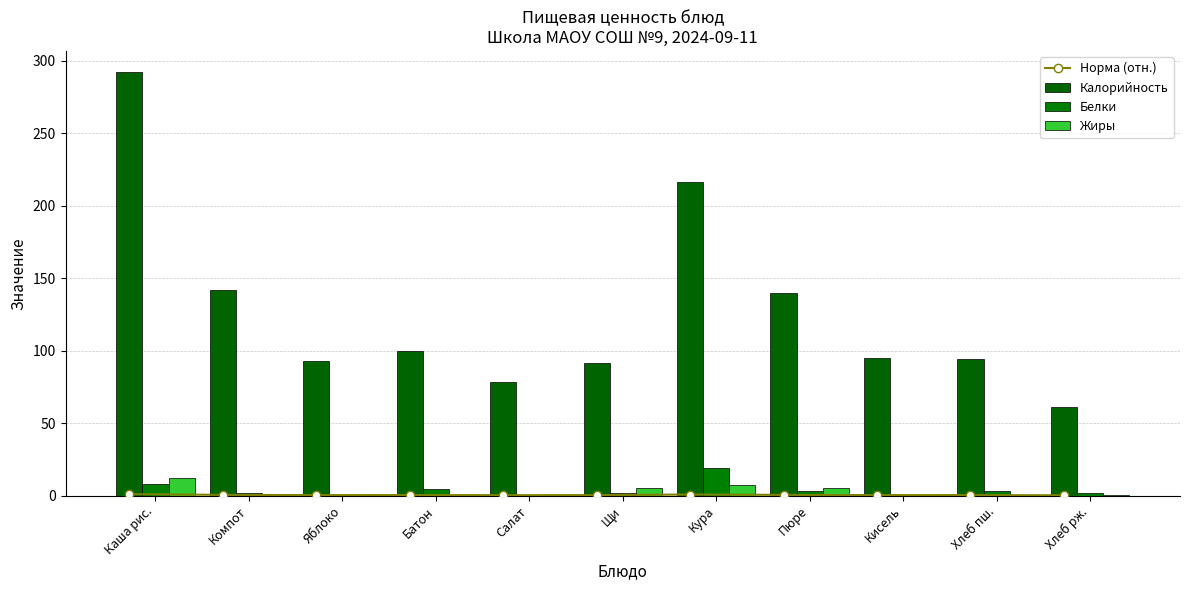

Reading right to left, what are all the values shown in this chart?

Норма (отн.): Хлеб рж.=0.2	Хлеб пш.=0.3	Кисель=0.3	Пюре=0.5	Кура=0.7	Щи=0.3	Салат=0.3	Батон=0.3	Яблоко=0.3	Компот=0.5	Каша рис.=1.0
Калорийность: Хлеб рж.=61.2	Хлеб пш.=94.4	Кисель=95.0	Пюре=140.0	Кура=216.0	Щи=91.4	Салат=78.6	Батон=99.6	Яблоко=93.0	Компот=142.0	Каша рис.=292.0
Белки: Хлеб рж.=2.0	Хлеб пш.=3.0	Кисель=0.0	Пюре=3.0	Кура=18.7	Щи=1.9	Салат=0.7	Батон=4.2	Яблоко=0.5	Компот=1.8	Каша рис.=7.7
Жиры: Хлеб рж.=0.3	Хлеб пш.=0.2	Кисель=0.0	Пюре=5.0	Кура=7.4	Щи=5.4	Салат=0.1	Батон=0.5	Яблоко=0.3	Компот=0.0	Каша рис.=12.0